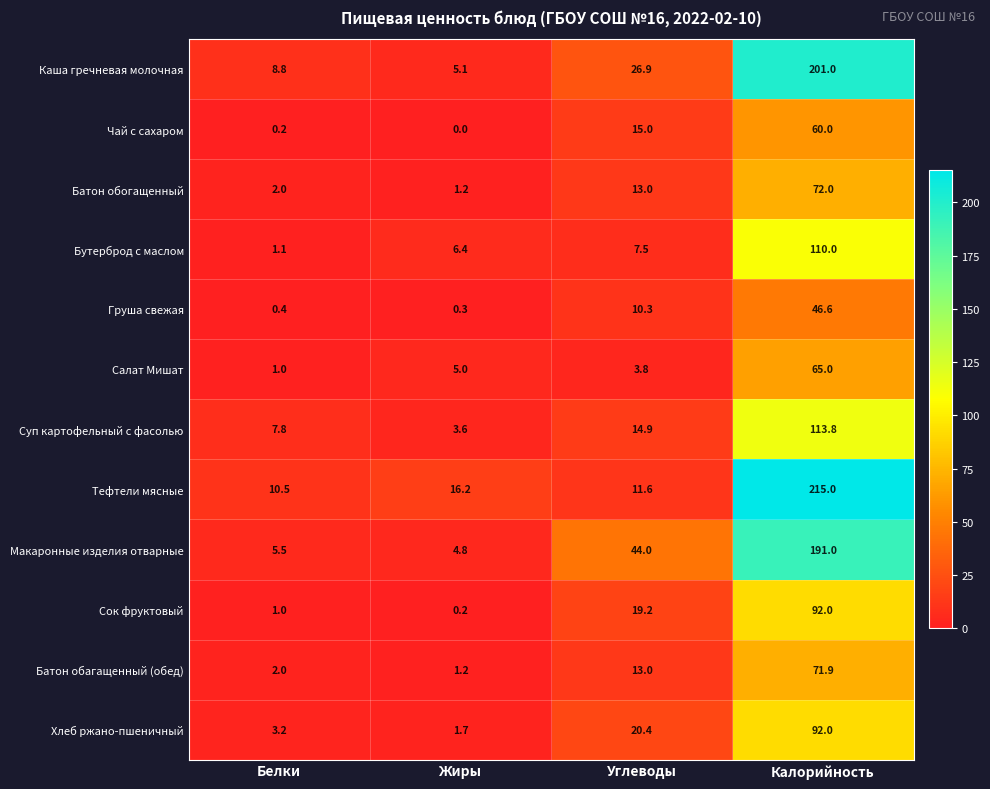

At which category does the chart reach its peak across all series?

Калорийность